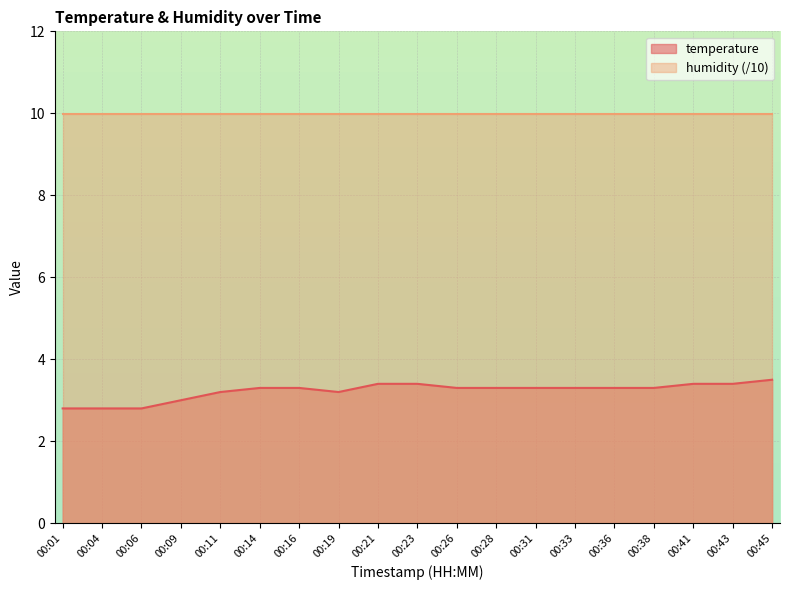

True or false: there are more than 0 points higher than both neighbors.

False